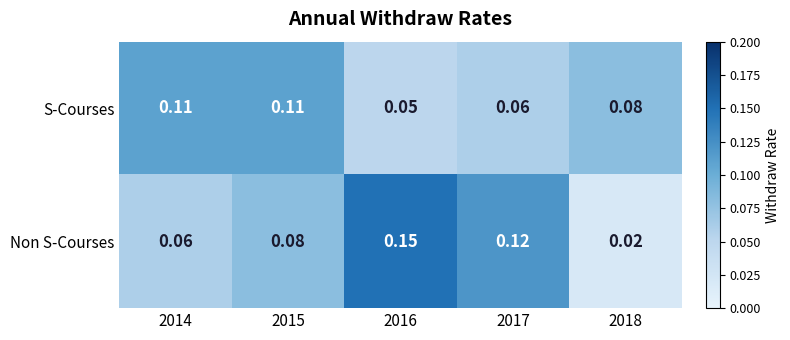

List the series in order of their overall mean, lowest first.

S-Courses, Non S-Courses